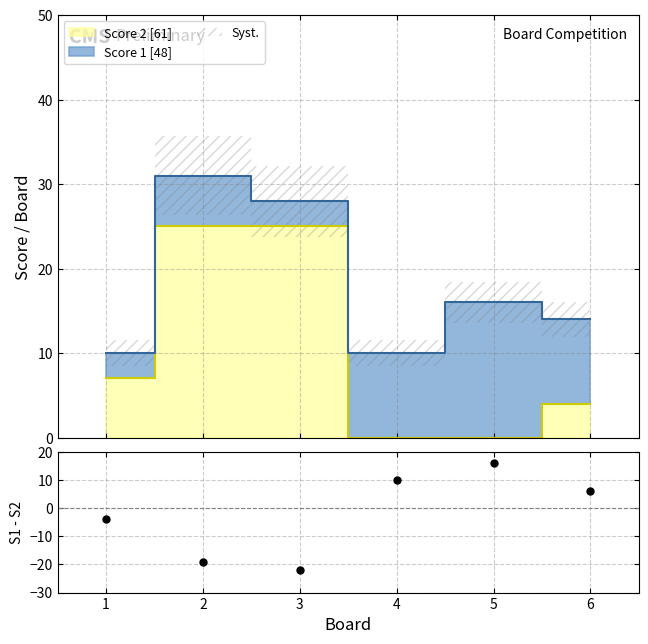

Is it true that the value at 3 is 25?

True